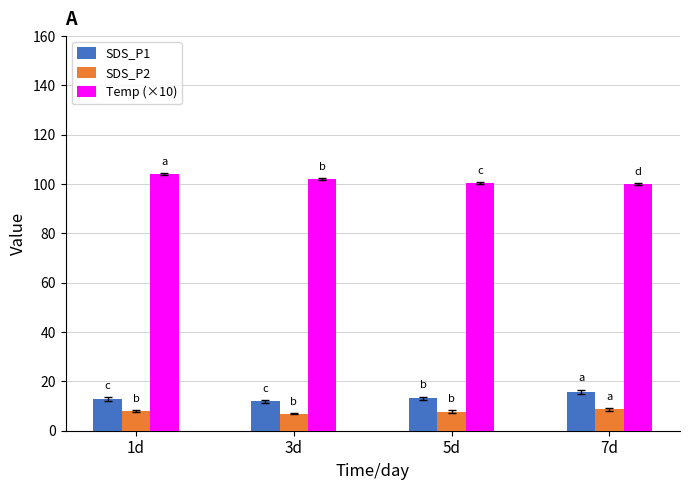

List the series in order of their peak value, lowest first.

SDS_P2, SDS_P1, Temp (×10)